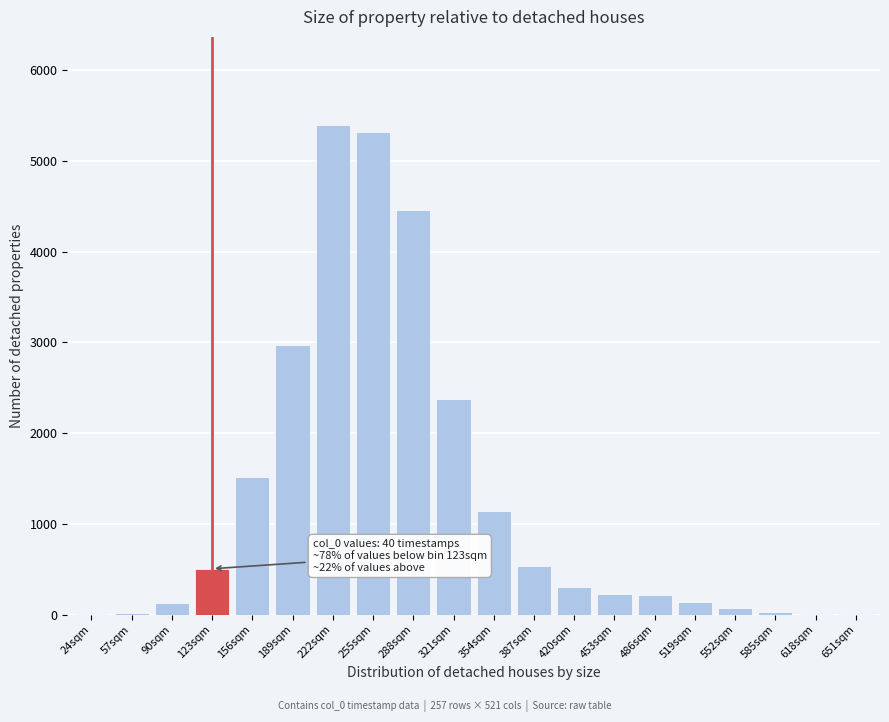

The value at 123sqm is 258. True or false?

False